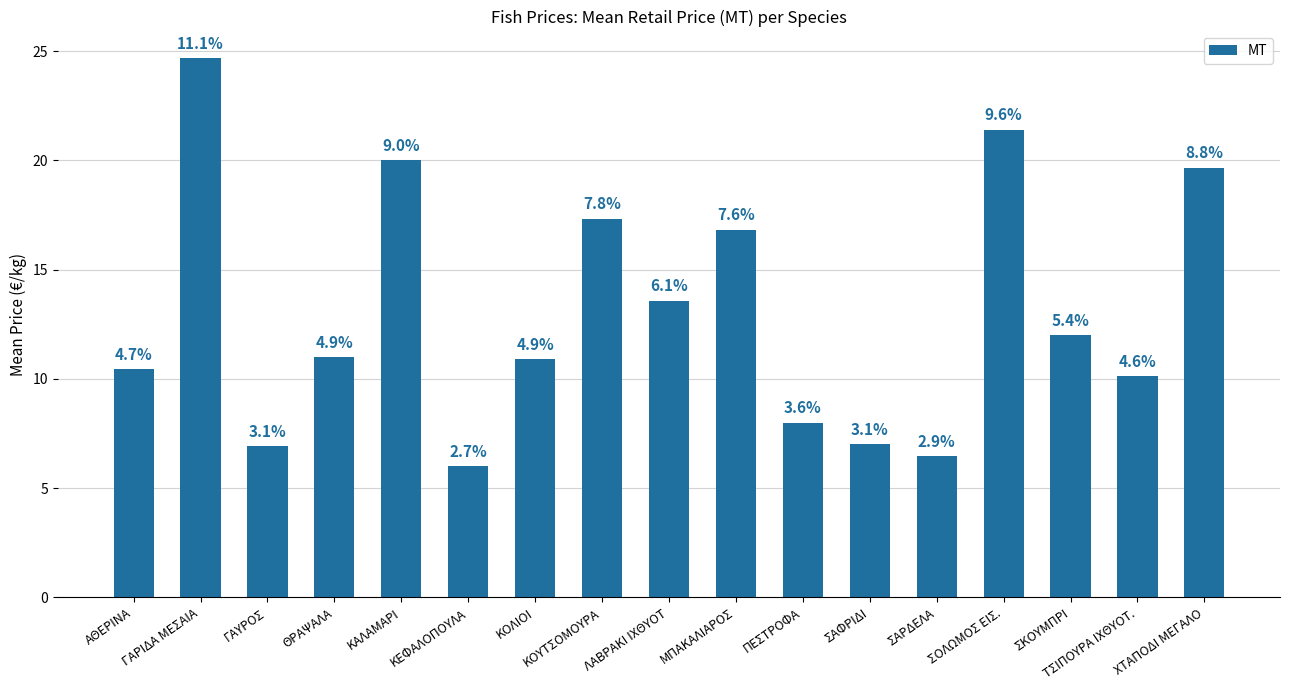

What position from the right is ΚΟΛΙΟΙ?

11